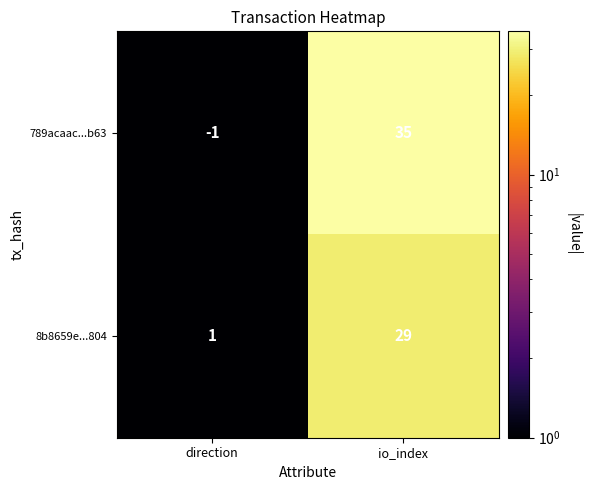

How many distinct data groups are displayed?

2